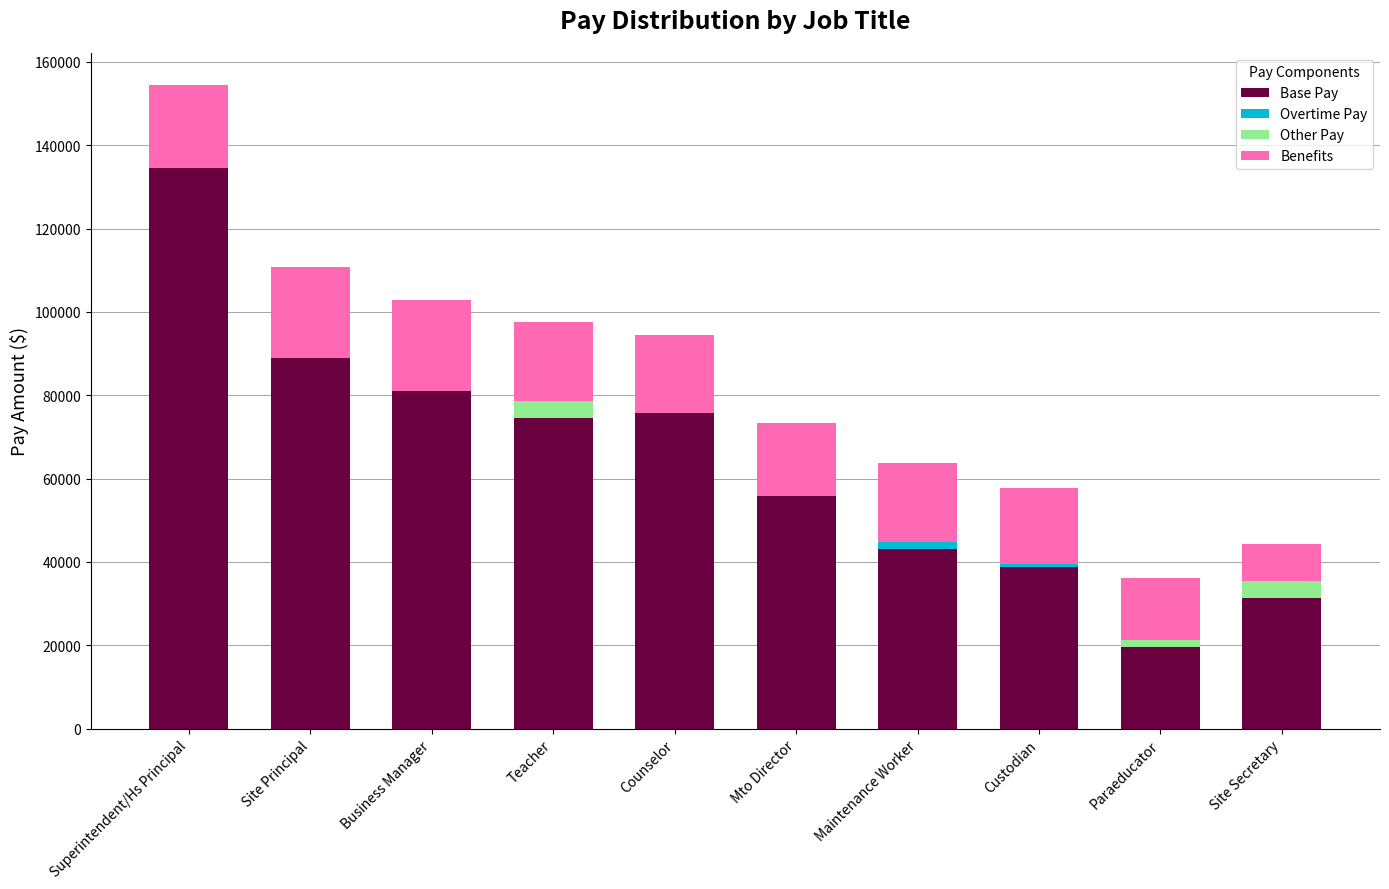

Is it true that Base Pay equals 31635.5 at Site Principal?

False